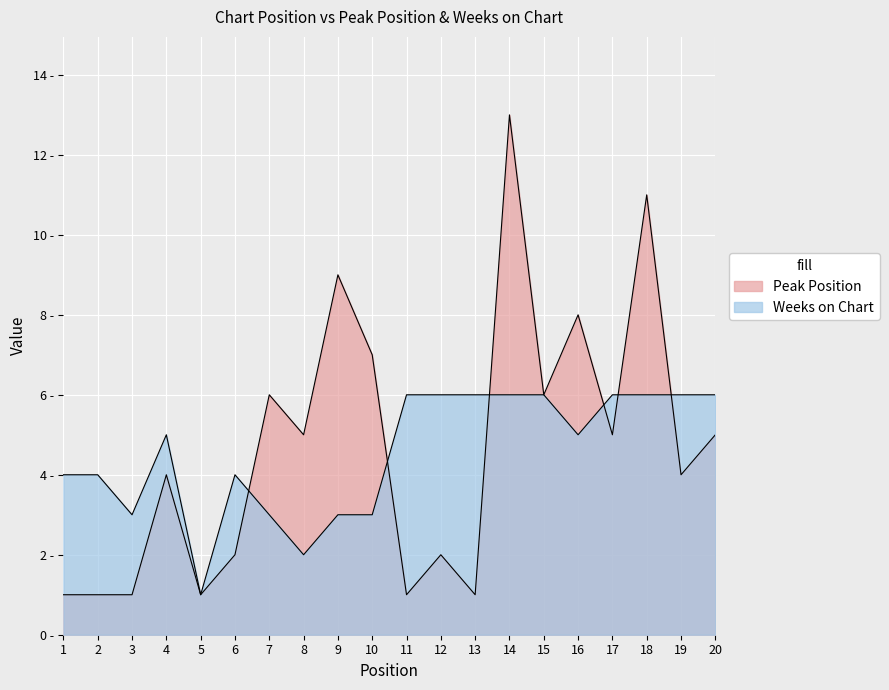

Rank the series by their maximum value, from highest to lowest.

Peak Position, Weeks on Chart